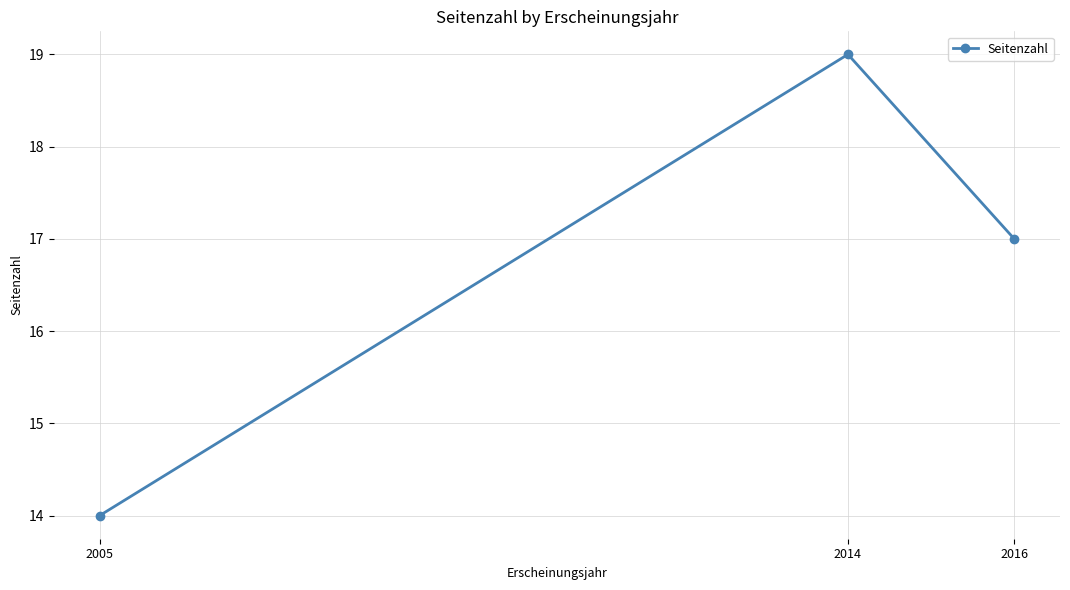

Rank the categories by value from highest to lowest.

2014, 2016, 2005